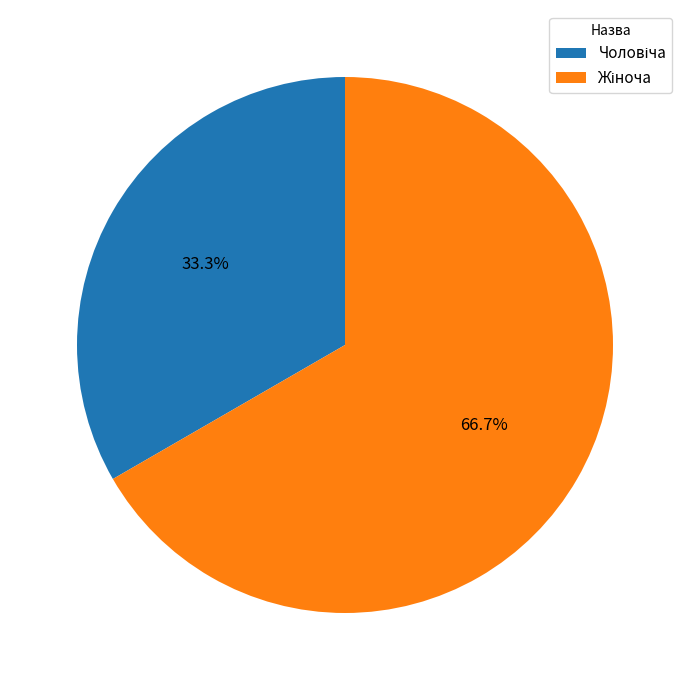

Does any single category account for the majority?

Yes